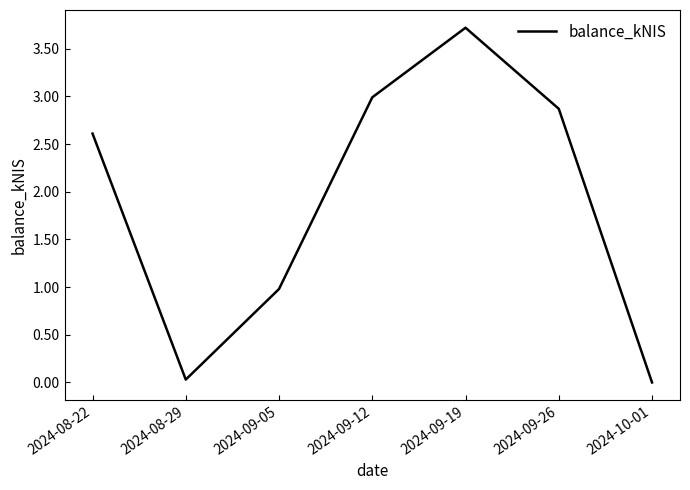

Which label corresponds to the largest value in the chart?

2024-09-19